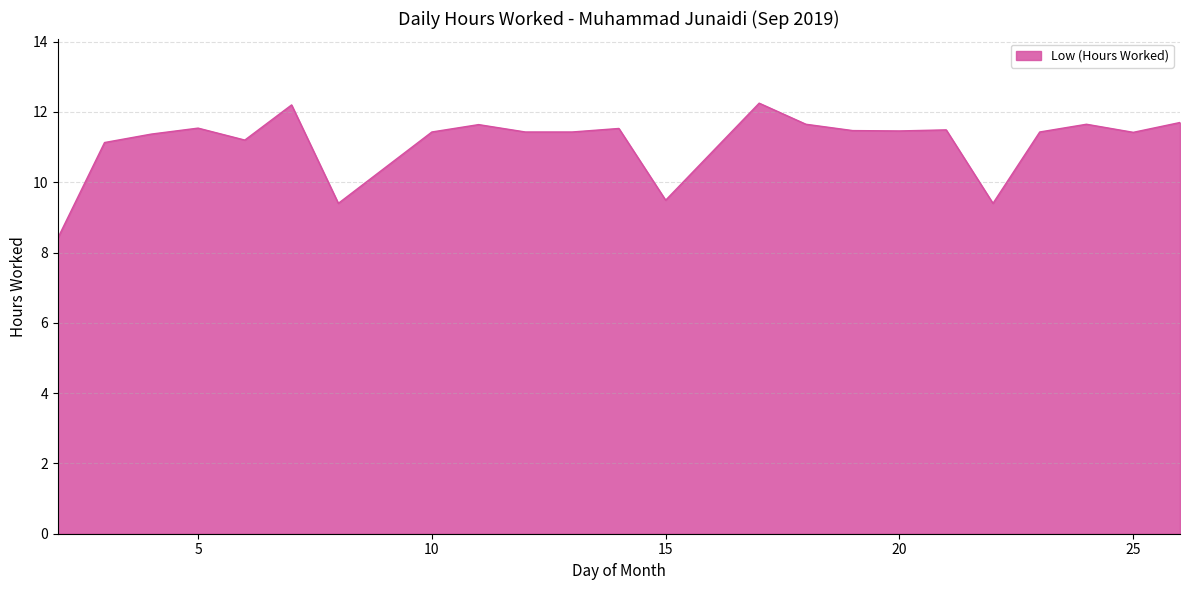

What is the smallest value displayed?

8.4